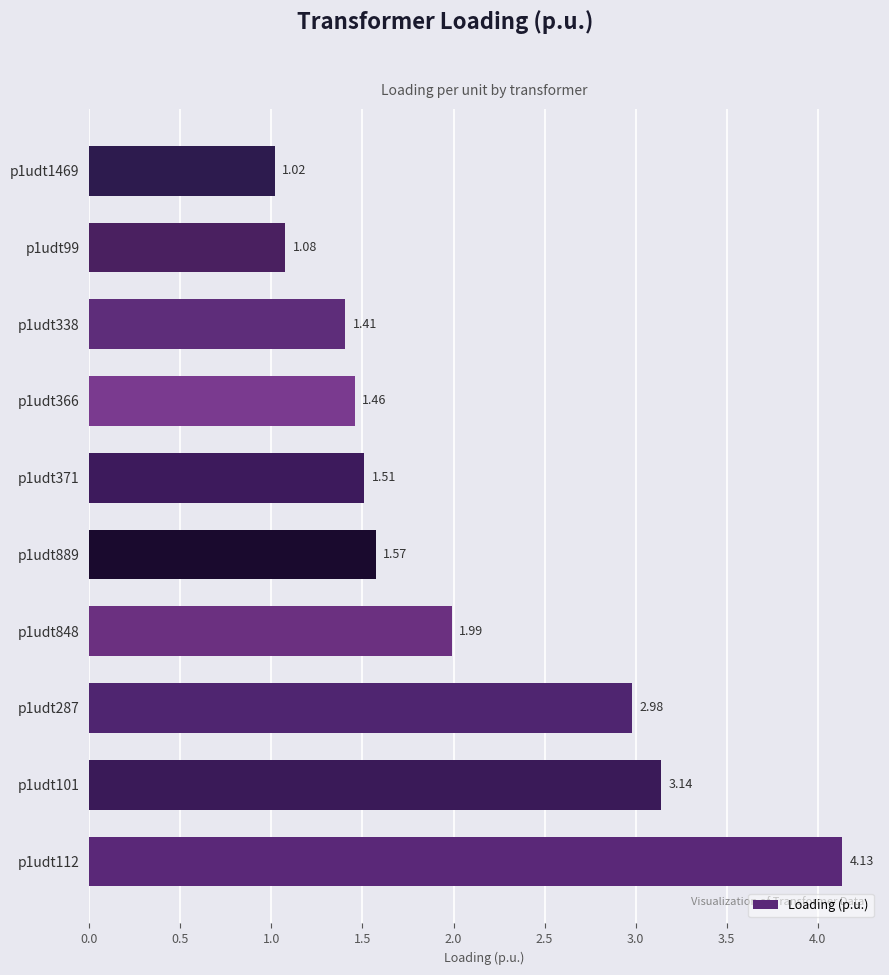

List the labels in order of value, smallest first.

p1udt1469, p1udt99, p1udt338, p1udt366, p1udt371, p1udt889, p1udt848, p1udt287, p1udt101, p1udt112